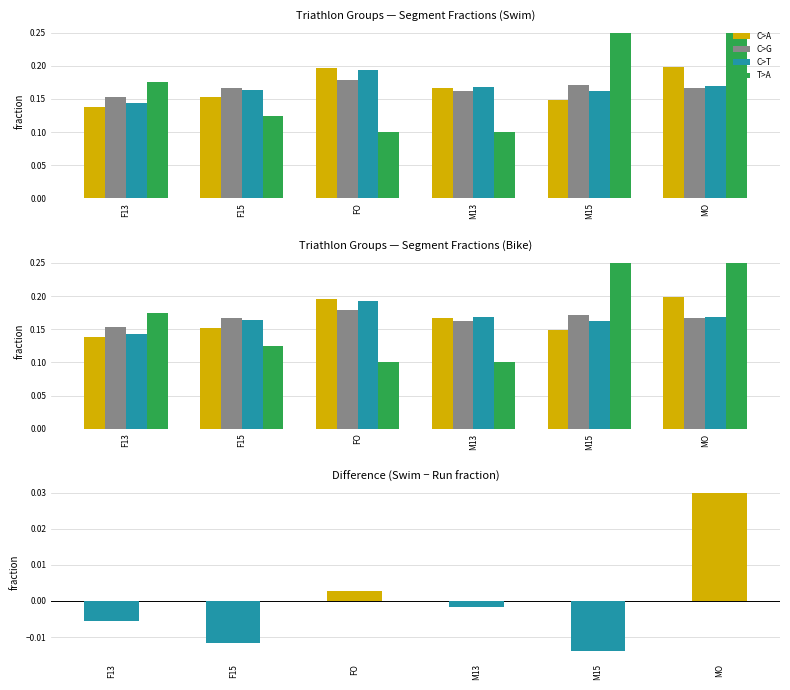

The Run series shows 0.2 at F15. True or false?

True